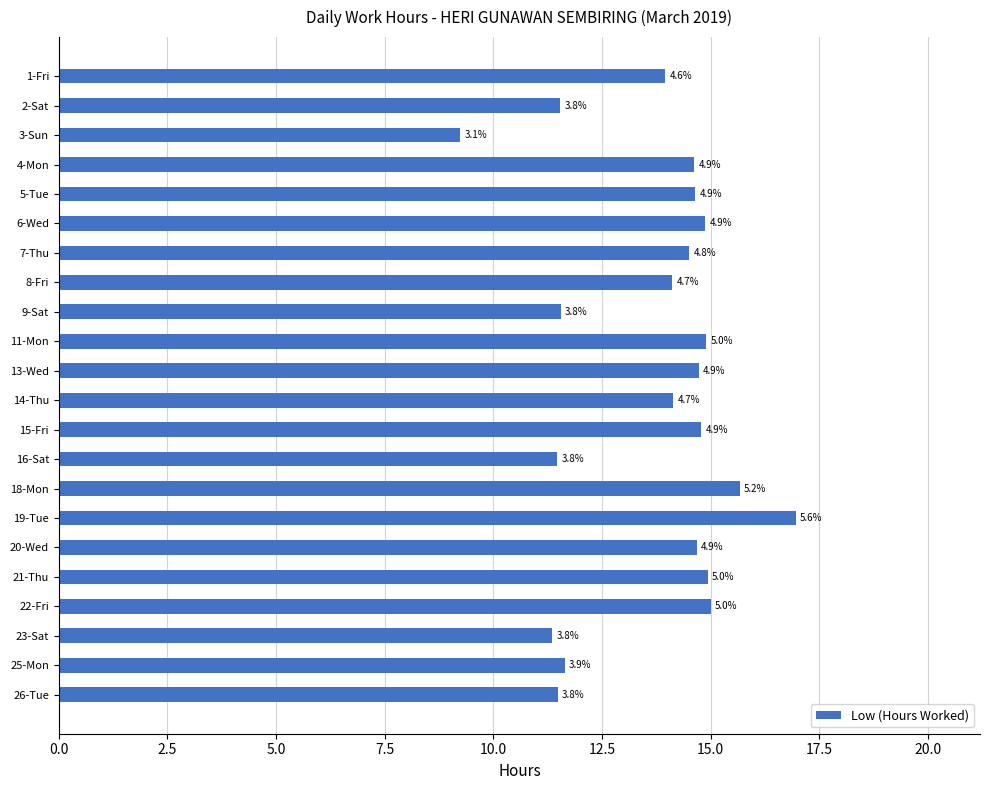

How many bars are there in total?

22